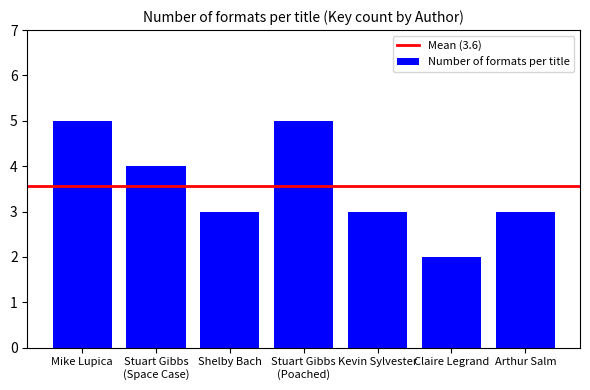

The chart shows a value of 8 at Mike Lupica. True or false?

False